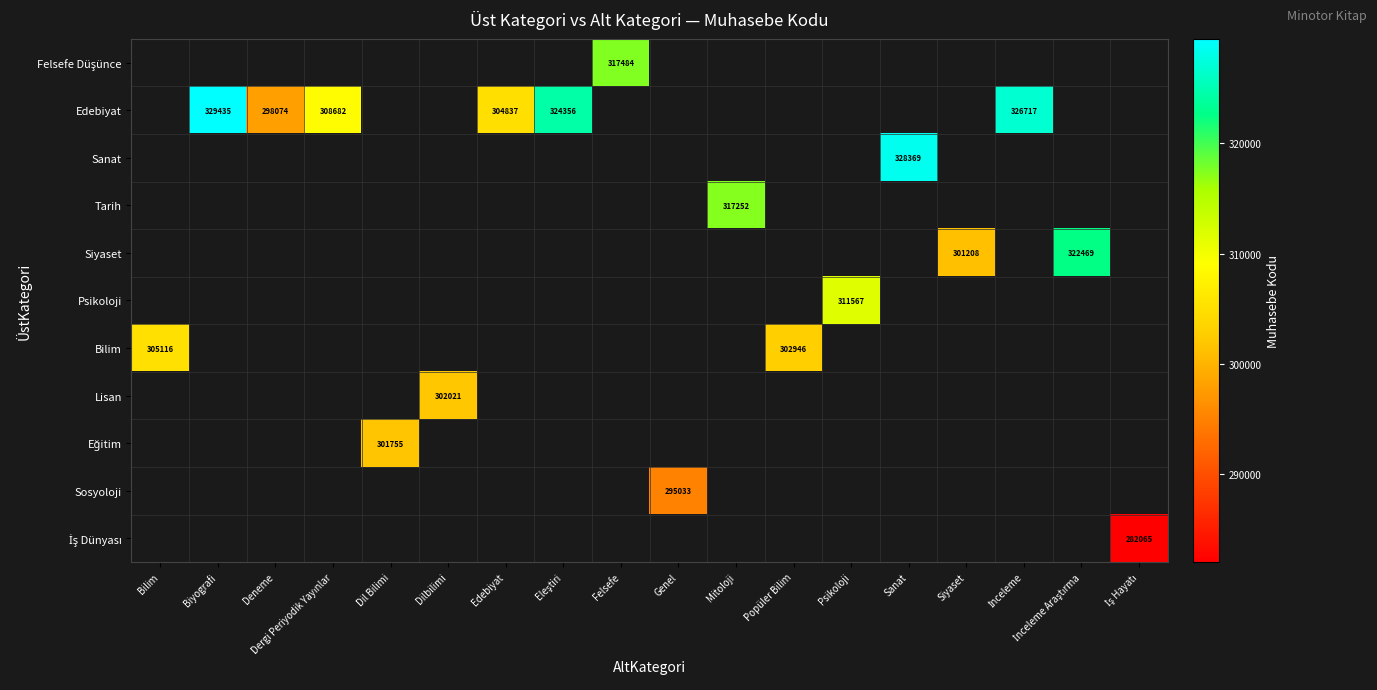

At which category does the chart reach its minimum across all series?

İş Hayatı